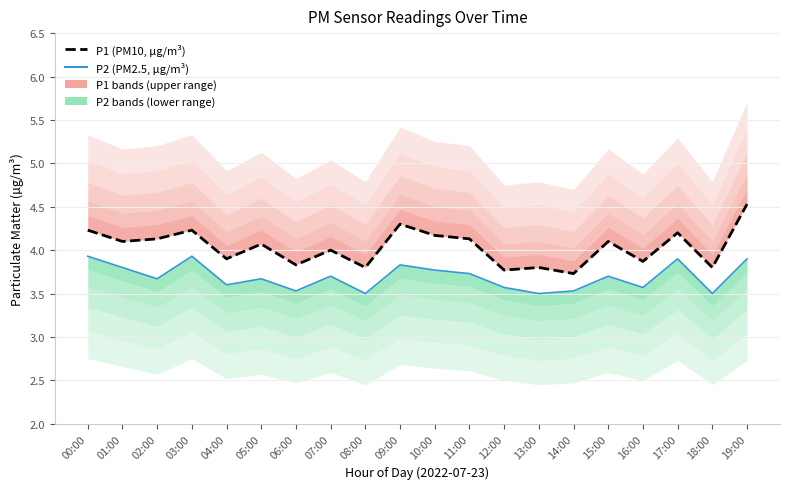

Where is P1 (PM10, μg/m³) nearest to the value 4?

07:00